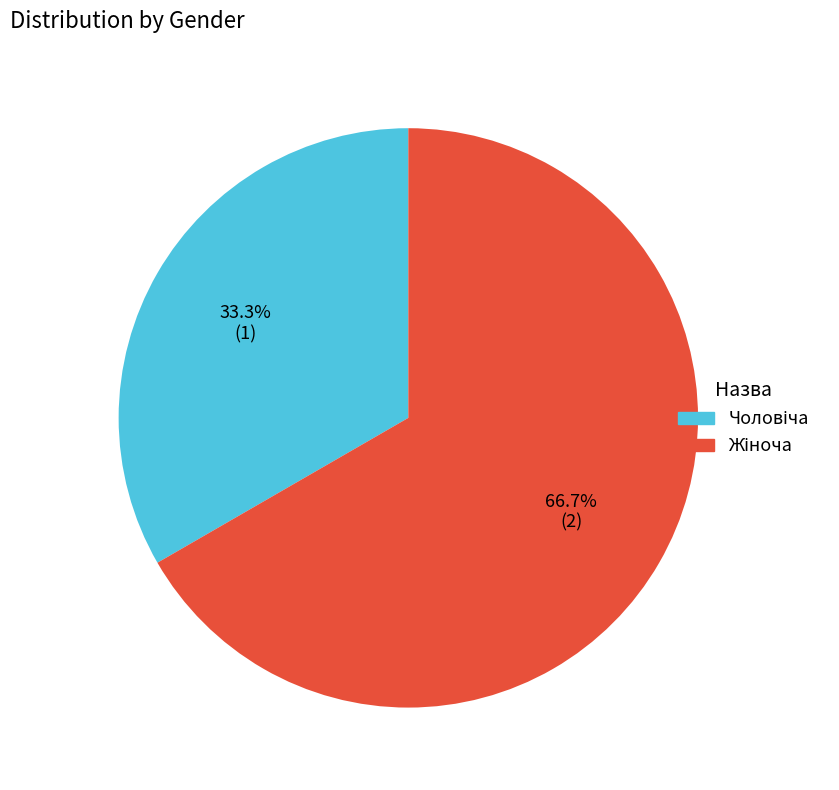

Is there a majority slice in this chart?

Yes